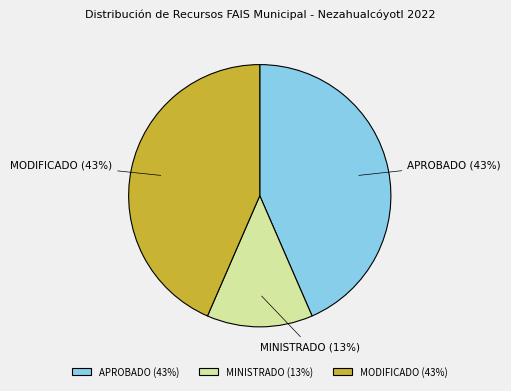

To the nearest percent, what is the difference between the MODIFICADO and MINISTRADO slice percentages?

30%